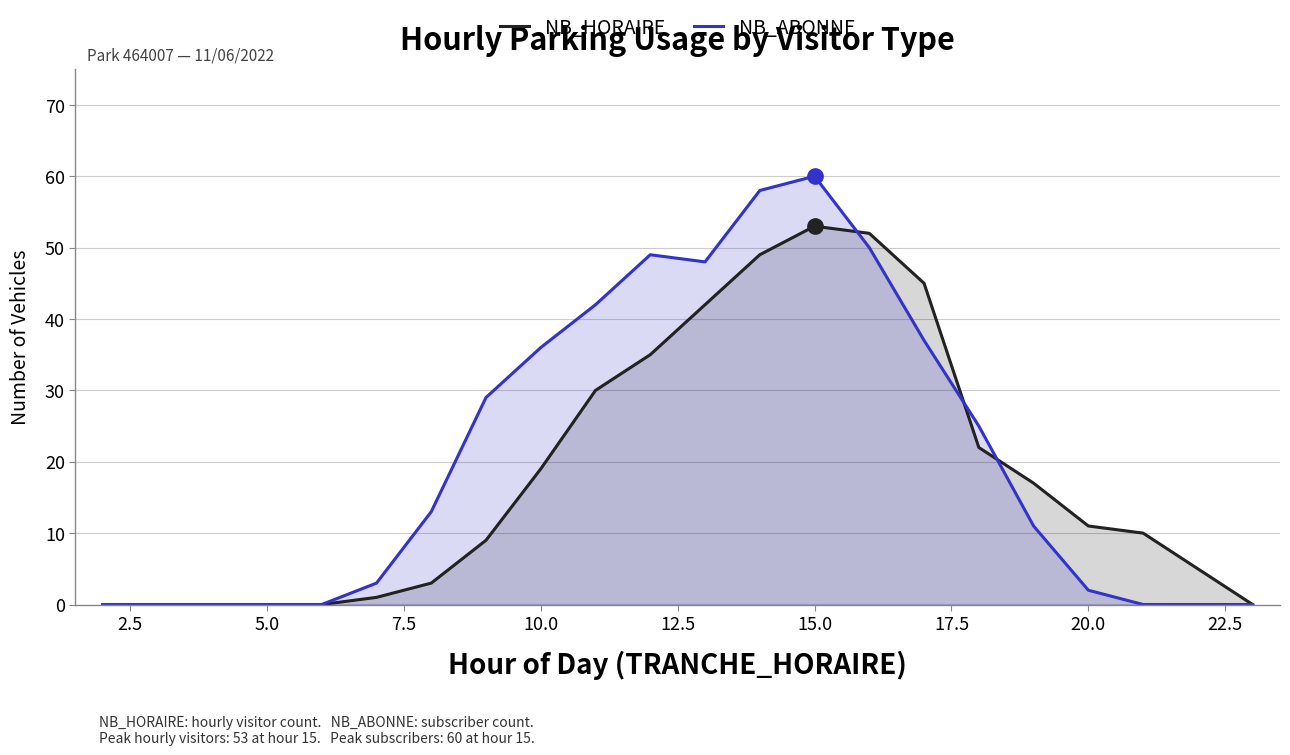

What is the average value of the NB_ABONNE series?

21